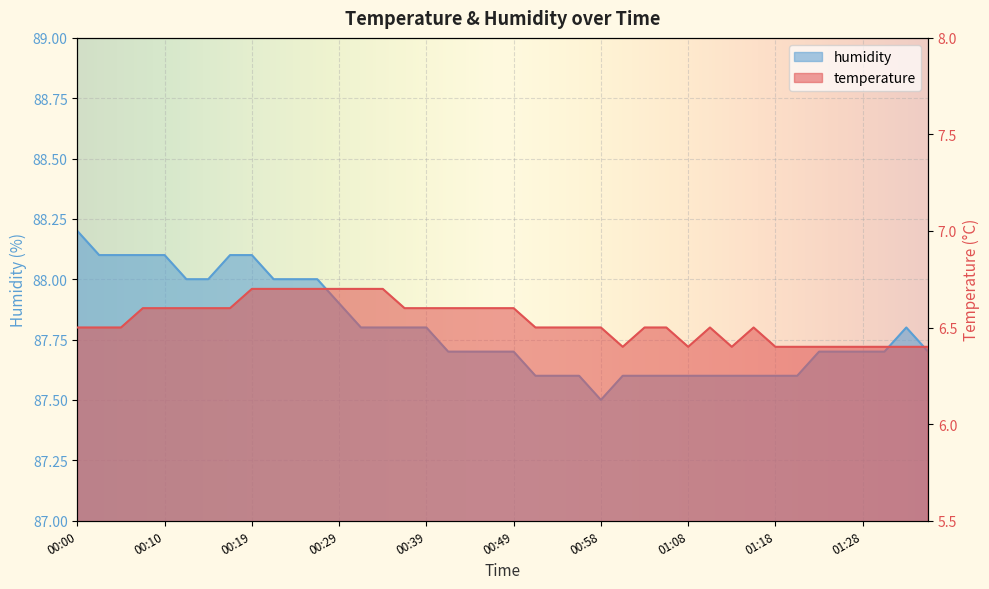

What is the difference between the second highest and minimum values in the temperature series?

0.3